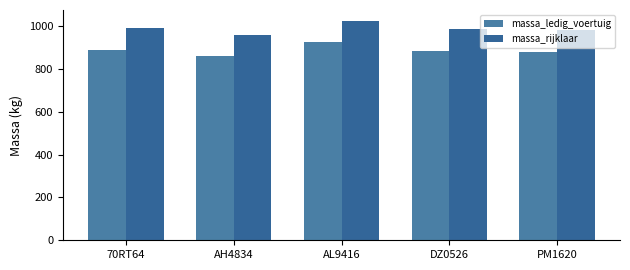

What is the sum of the massa_ledig_voertuig values at 70RT64 and AL9416?

1814